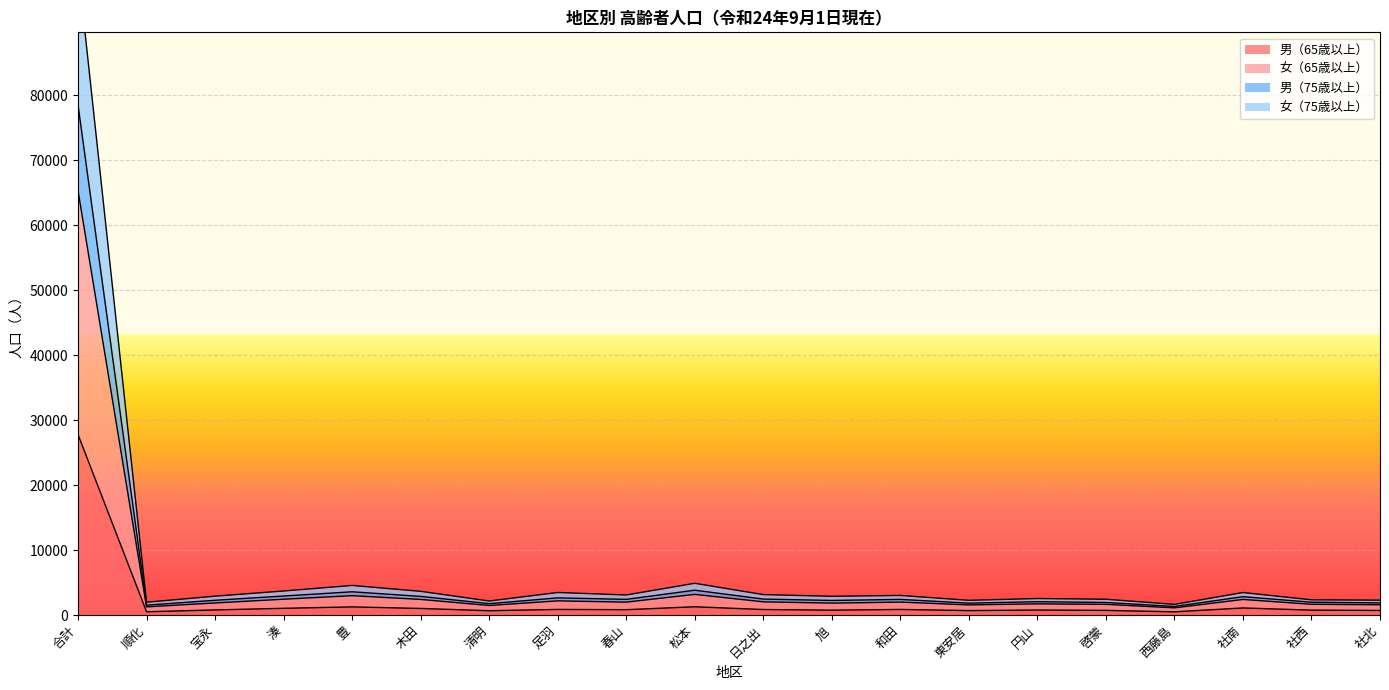

At which label does 男（65歳以上） reach its peak?

合計